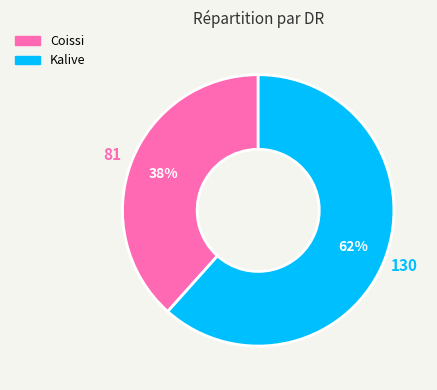

Which category accounts for the majority?

Kalive